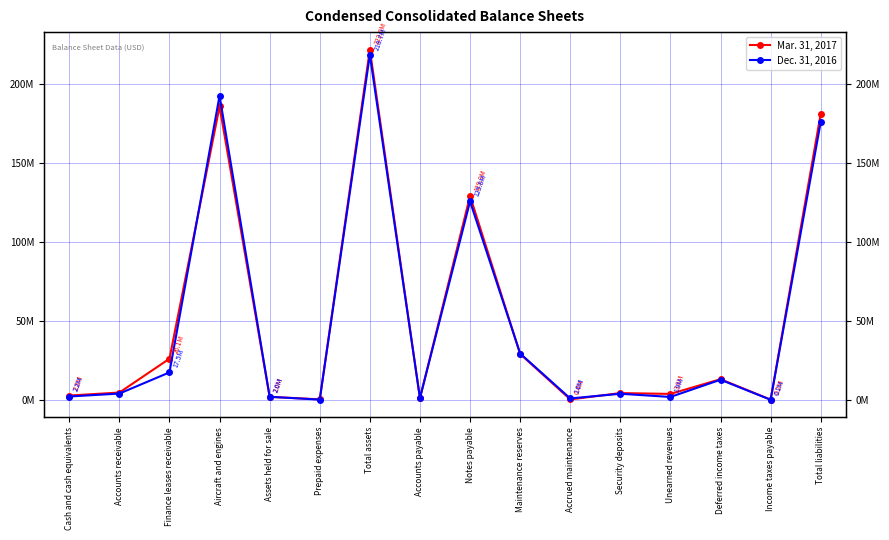

How many data points in Mar. 31, 2017 are less than 4695100?

8